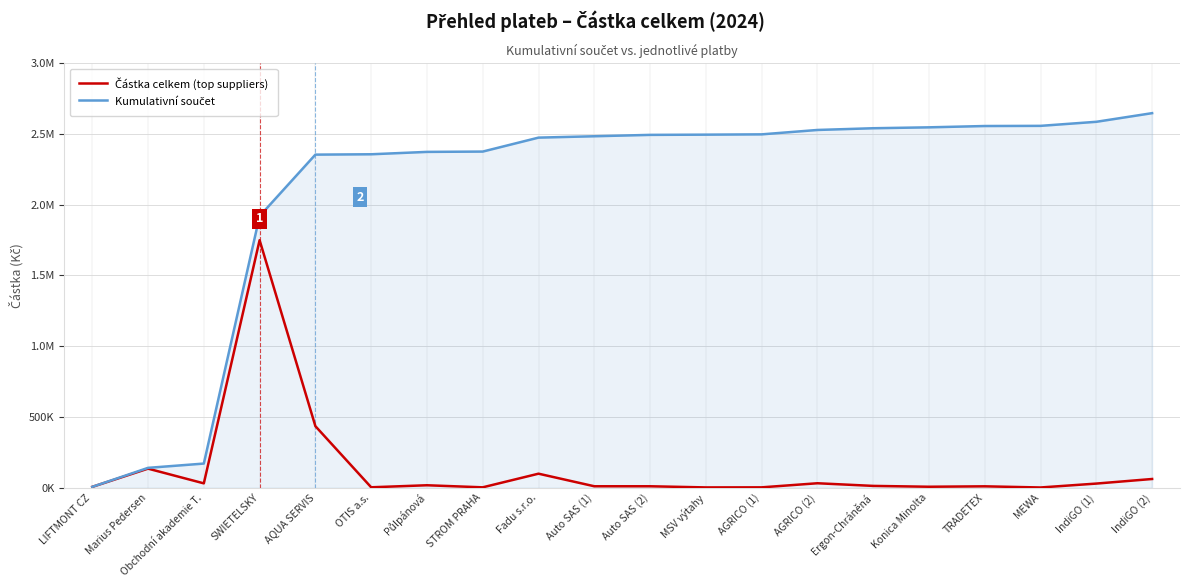

What is the highest value of the Kumulativní součet series?

2646702.1